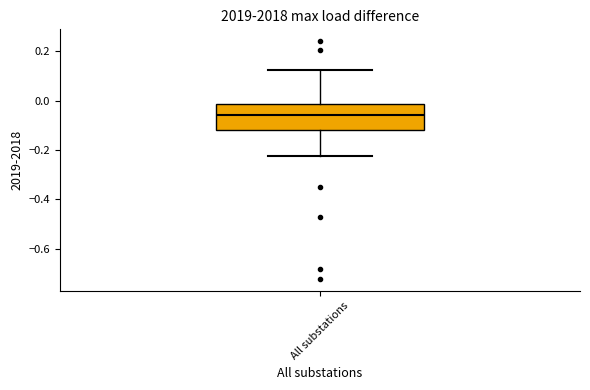

Transcribe this box plot: give where the median line is, the range the box spans, and where the two whiskers end, as read against the y-axis. The values are not printed on the chart, so give them approximately, as read against the axis.

median -0.06, box -0.12 to -0.02, whiskers -0.22 to 0.12